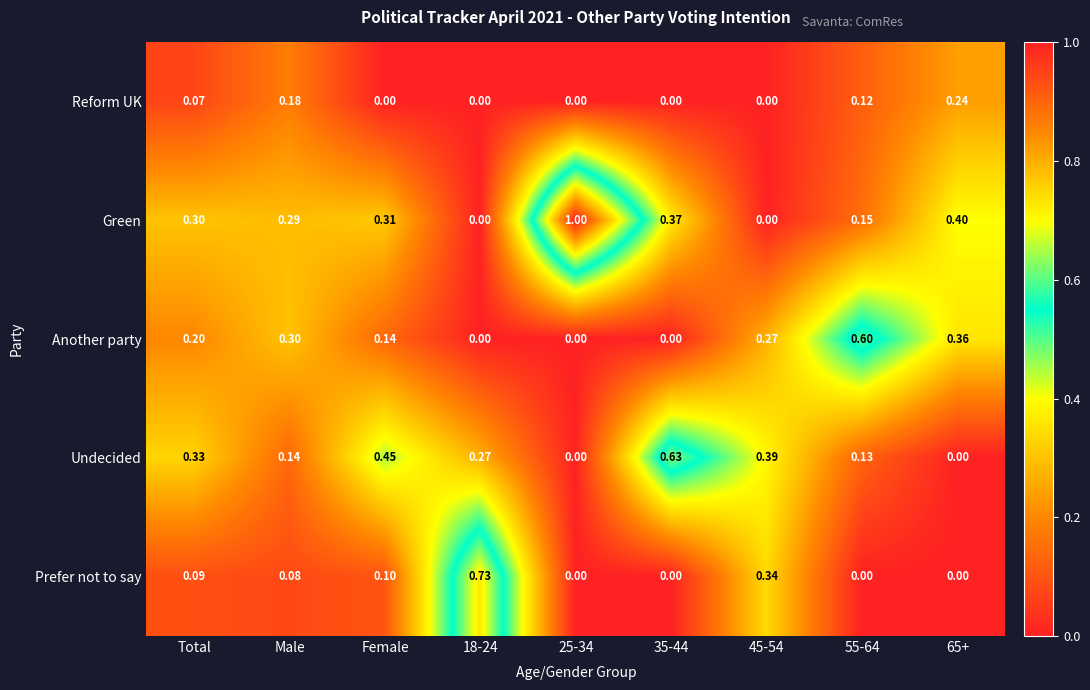

Which series has the largest total across all categories?

Green